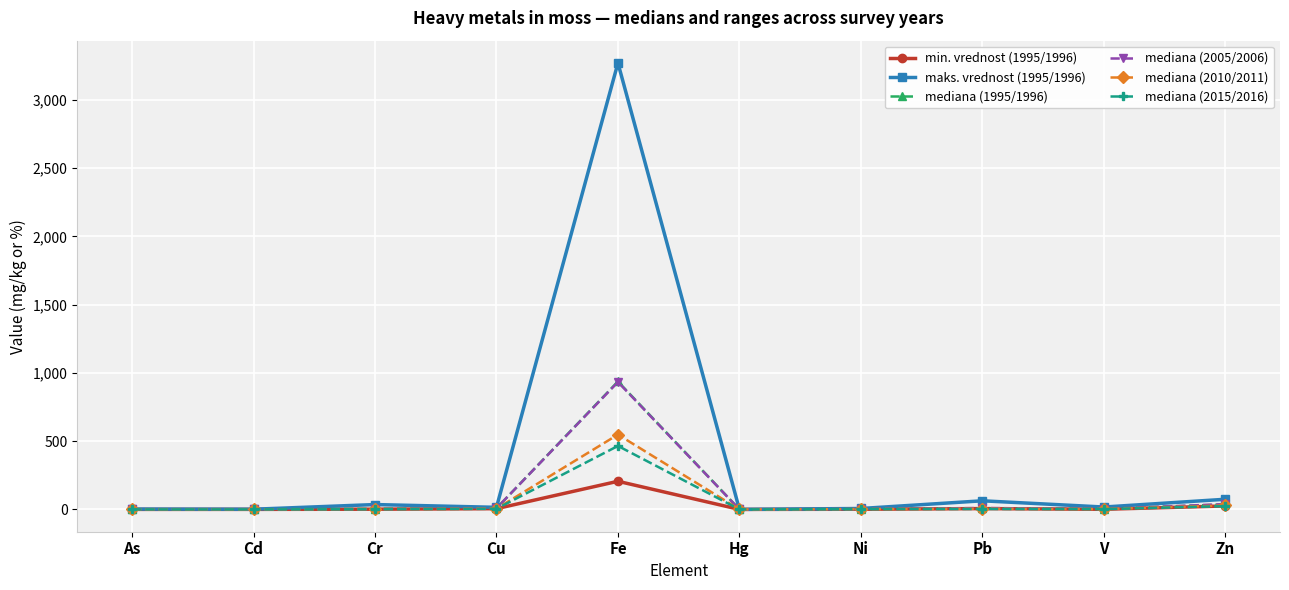

Which series has the largest range (max minus min)?

maks. vrednost (1995/1996)